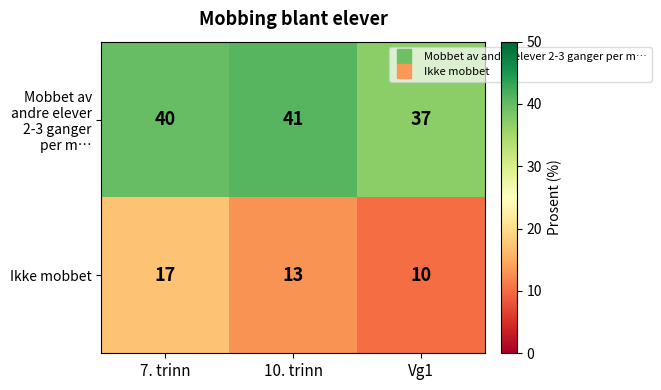

What is the difference between the Mobbet av andre elever 2-3 ganger per m… values at 7. trinn and Vg1?

3